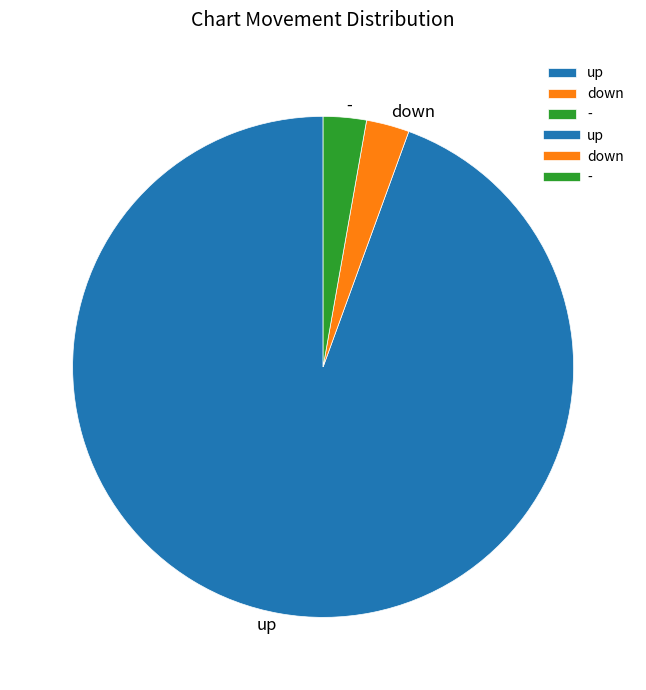

Which slice is the largest?

up